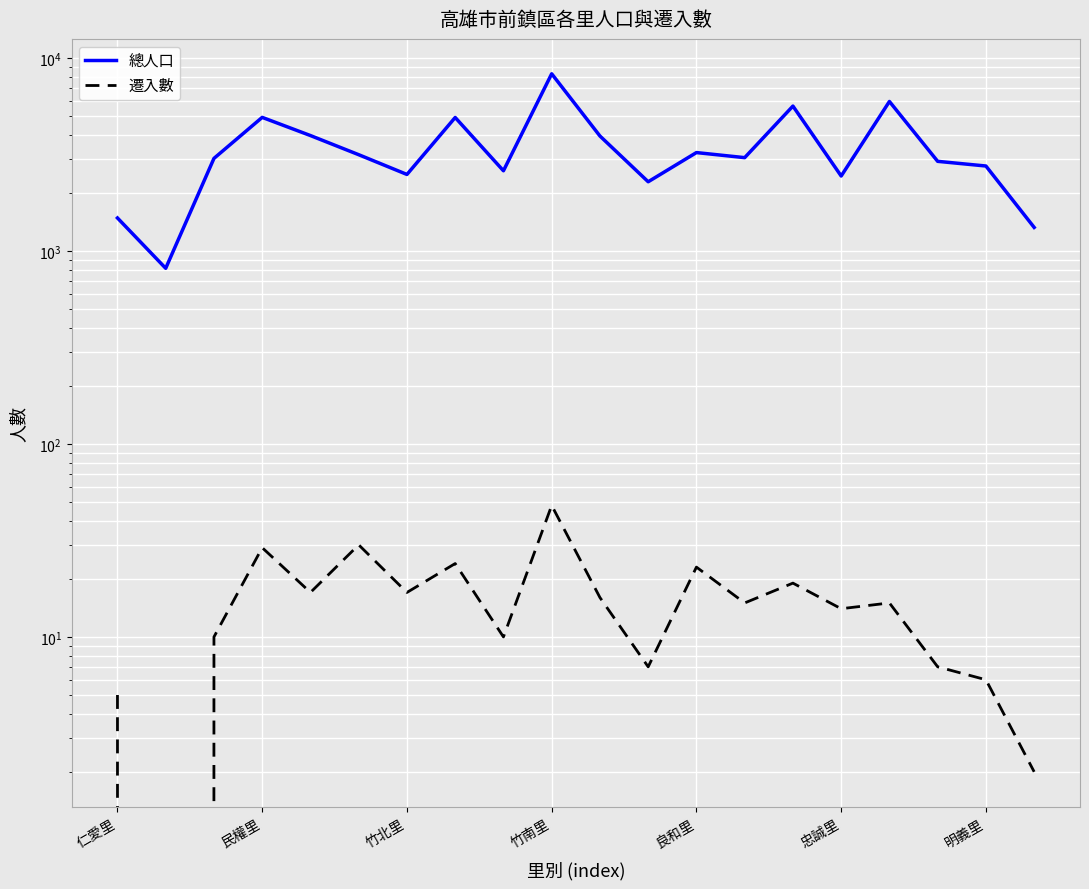

How many series are shown in this chart?

2